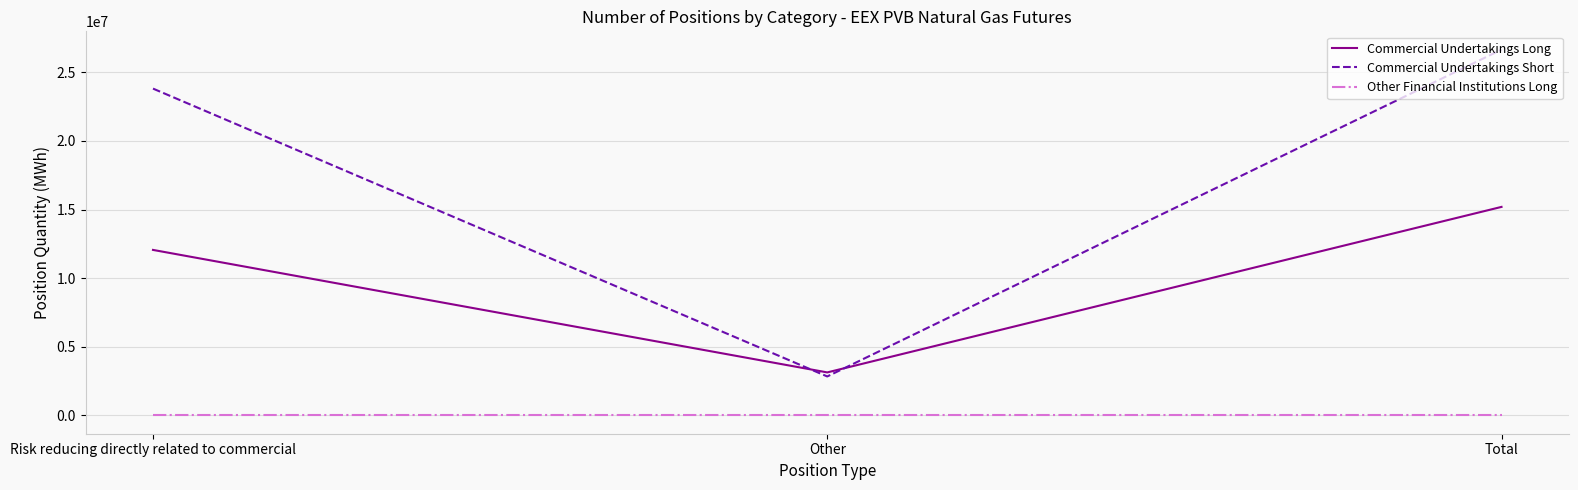

What is the sum of all Commercial Undertakings Short values?

53303788